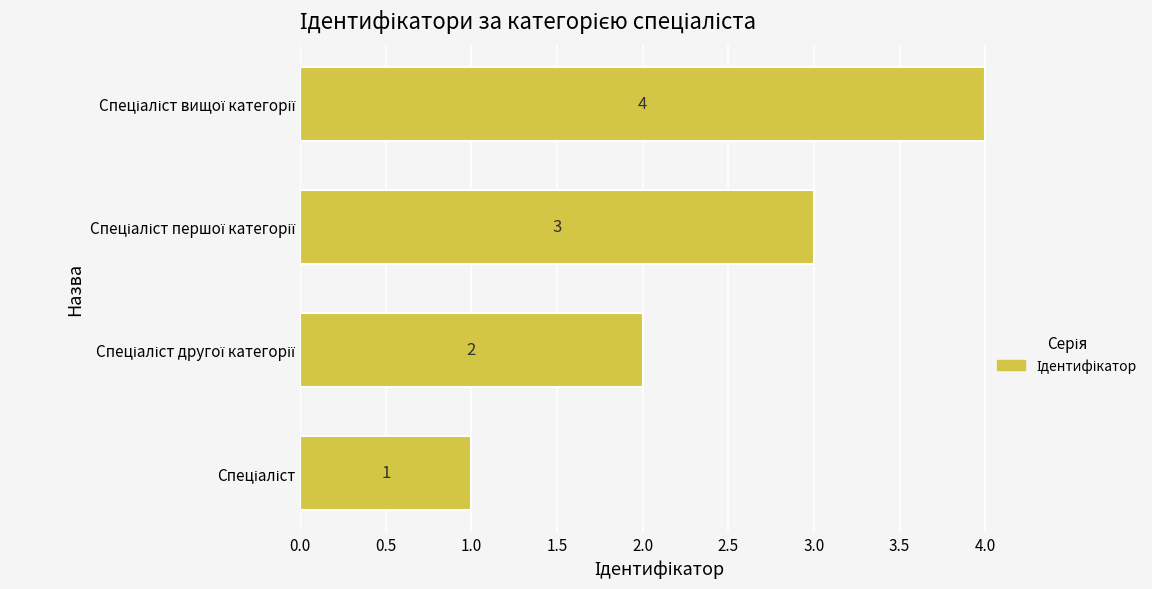

What is the maximum value shown in the chart?

4